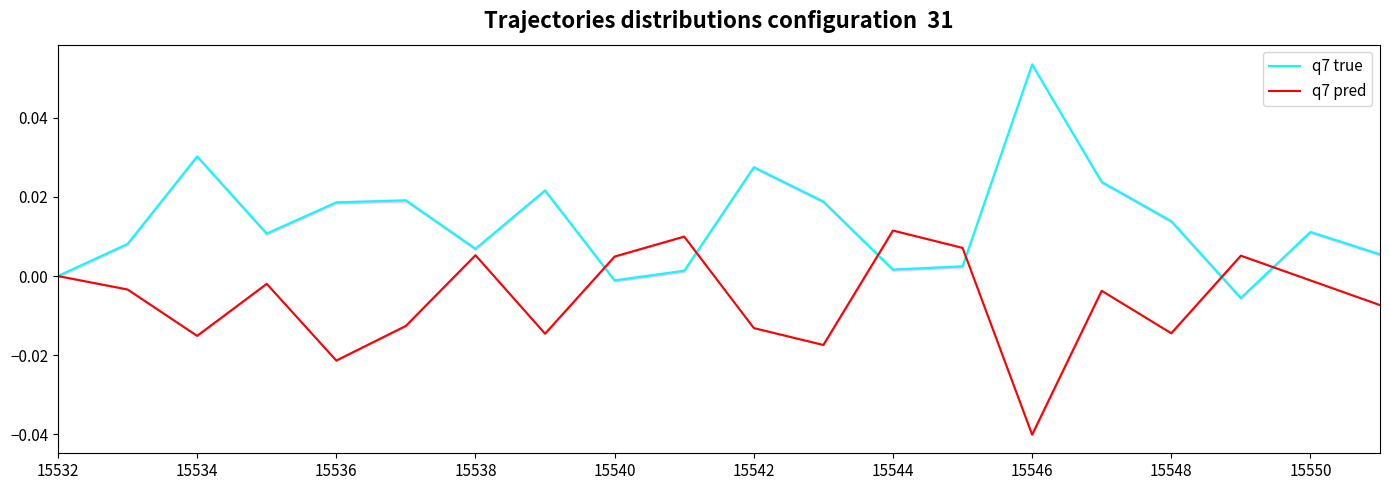

Reading left to right, what are all the values shown in this chart?

q7 true: 0.0	0.0	0.0	0.0	0.0	0.0	0.0	0.0	-0.0	0.0	0.0	0.0	0.0	0.0	0.1	0.0	0.0	-0.0	0.0	0.0
q7 pred: 0.0	-0.0	-0.0	-0.0	-0.0	-0.0	0.0	-0.0	0.0	0.0	-0.0	-0.0	0.0	0.0	-0.0	-0.0	-0.0	0.0	-0.0	-0.0